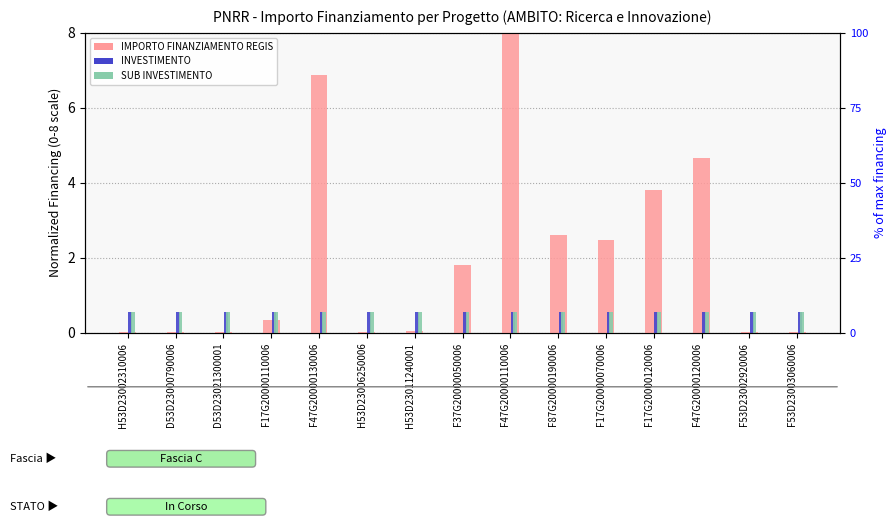

How many categories are shown in the chart?

15